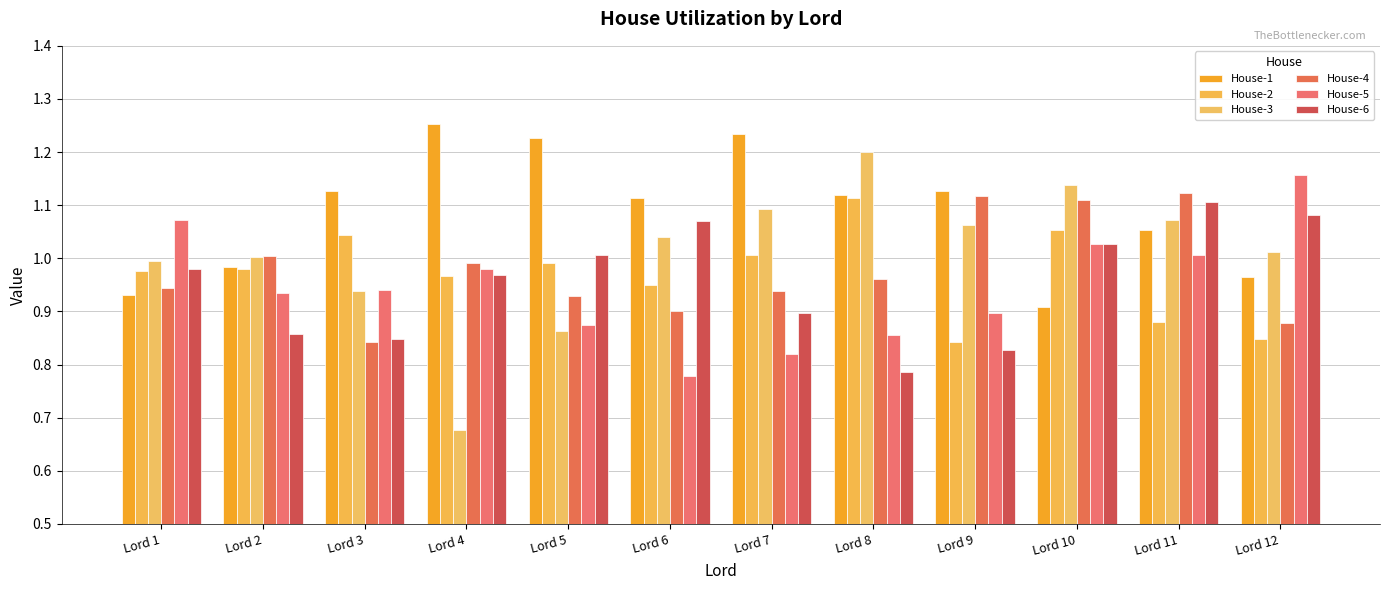

Between Lord 9 and Lord 11, which is larger?

Lord 9